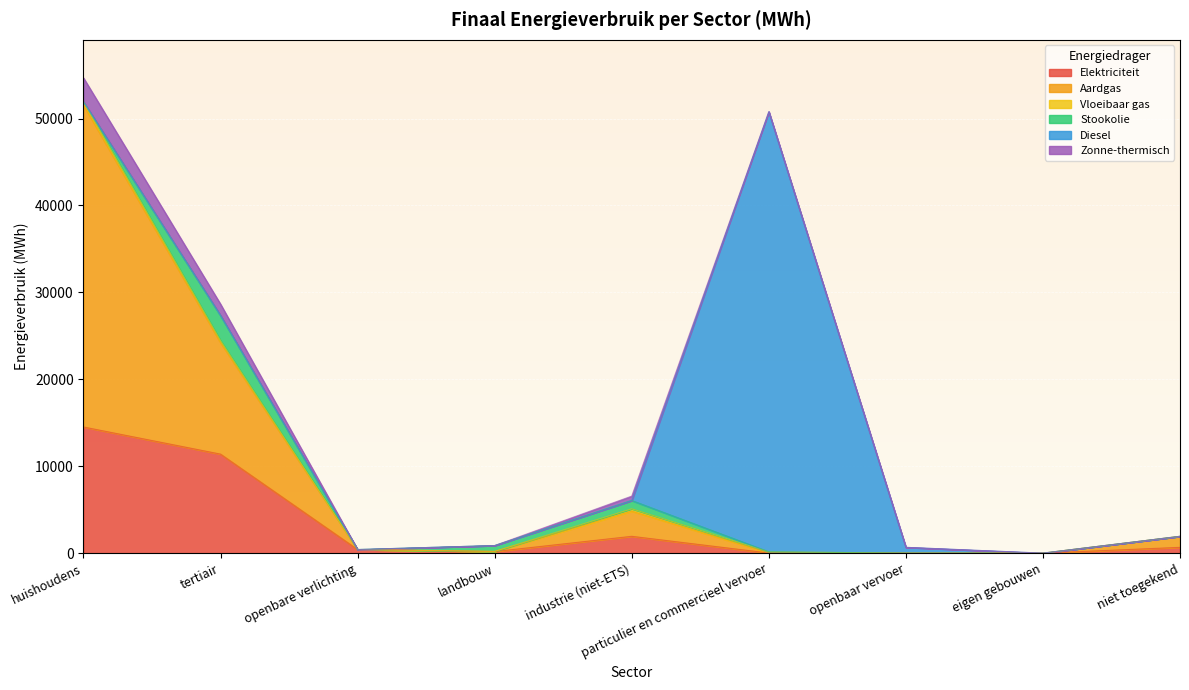

At which category does Elektriciteit reach its first local valley?

landbouw